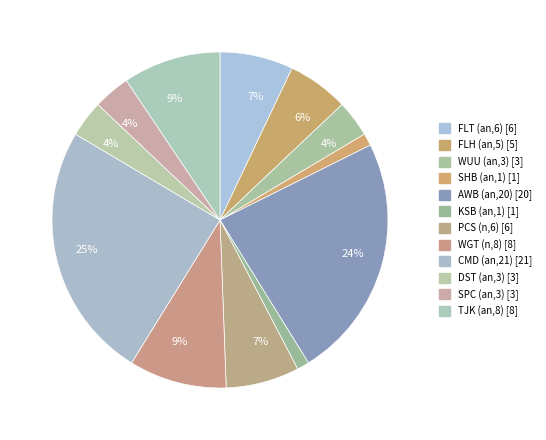

How many slices are in this pie chart?

12